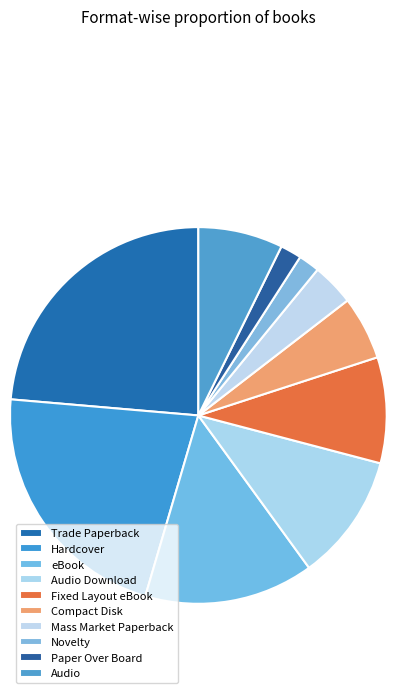

Approximately how many times larger is the value at Compact Disk compared to eBook?

0.4